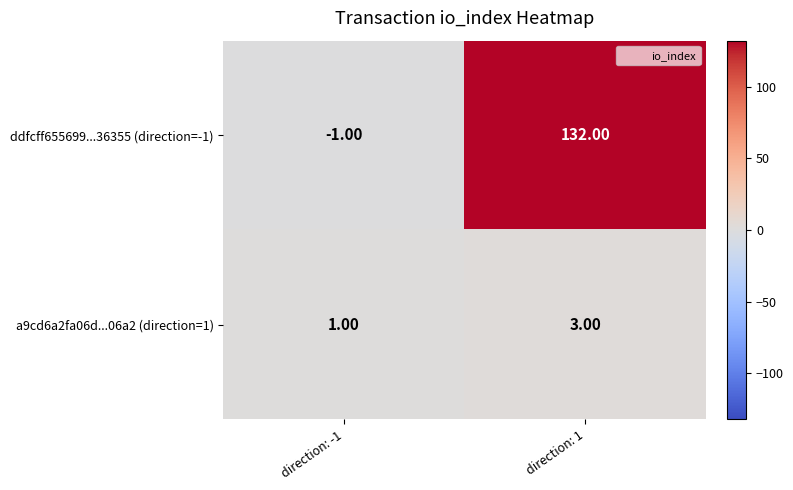

What is the sum of all a9cd6a2fa06d...06a2 (direction=1) values?

4